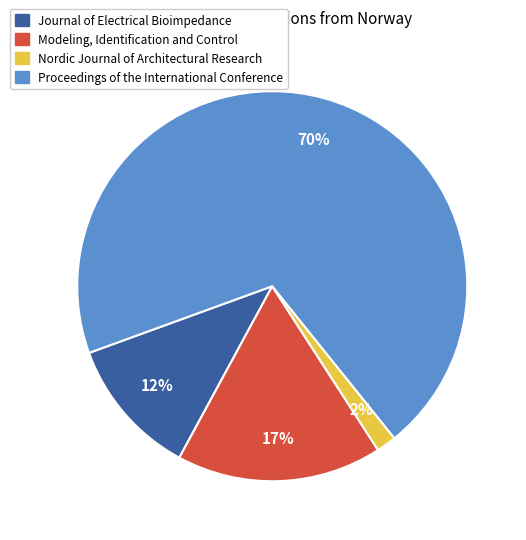

How many slices are in this pie chart?

4